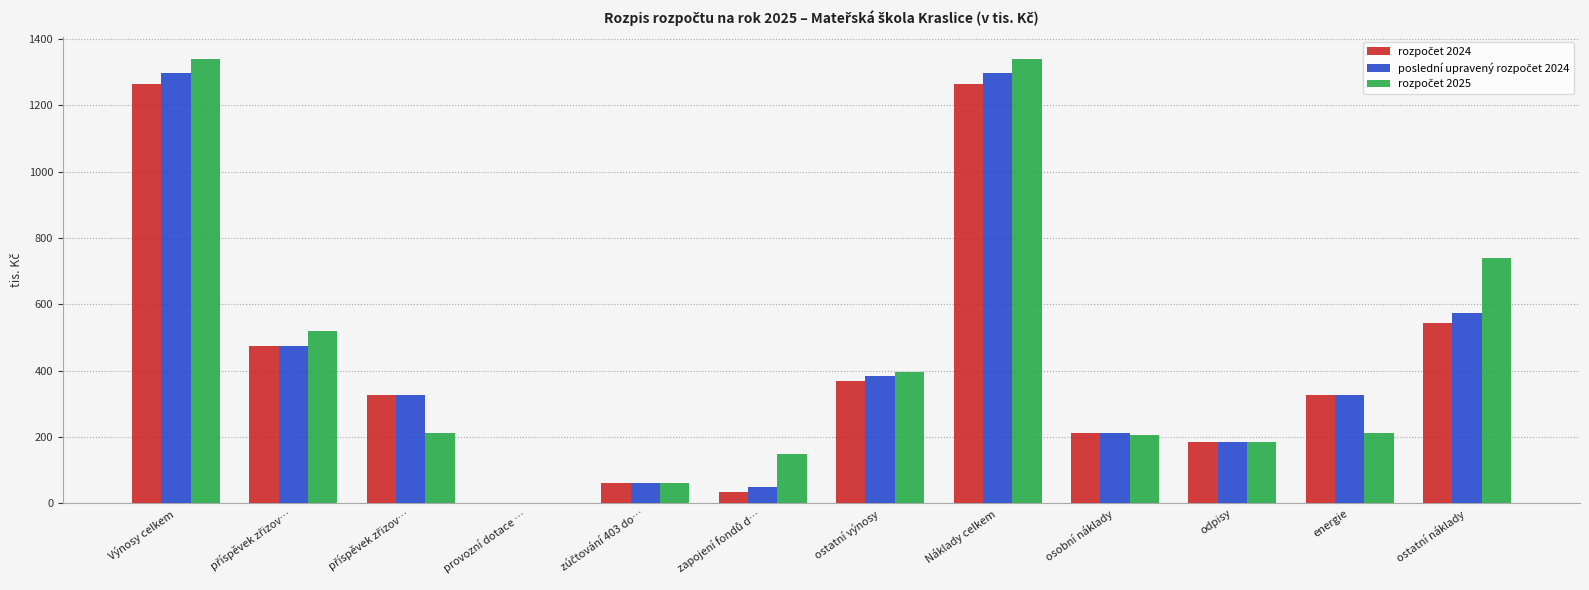

What is the sum of the rozpočet 2024 values at Výnosy celkem and ostatní výnosy?

1633.7